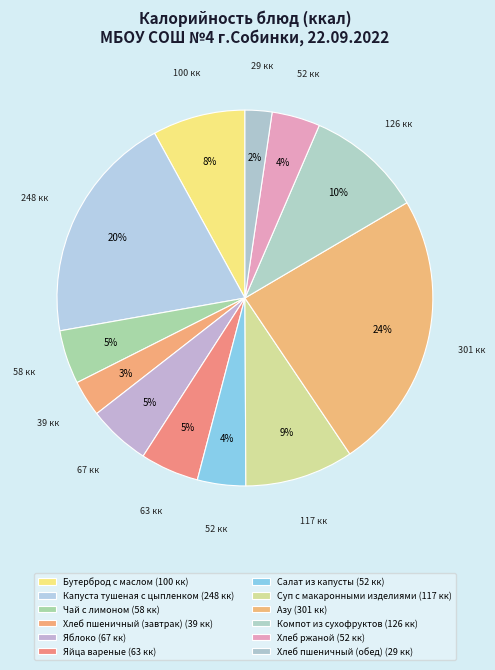

Does Азу account for over 50% of the chart?

No